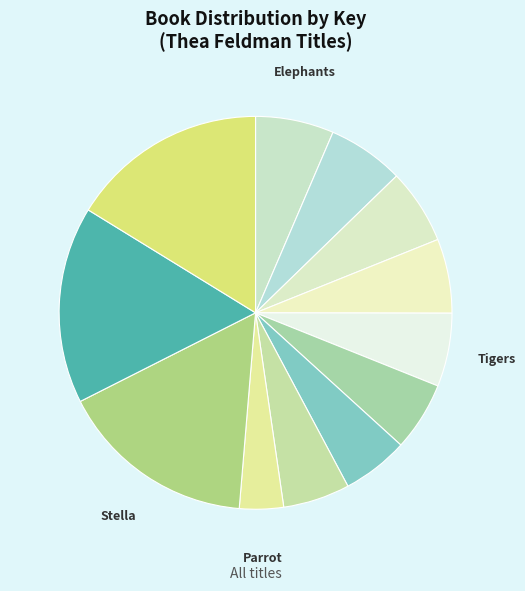

Is there a majority slice in this chart?

No